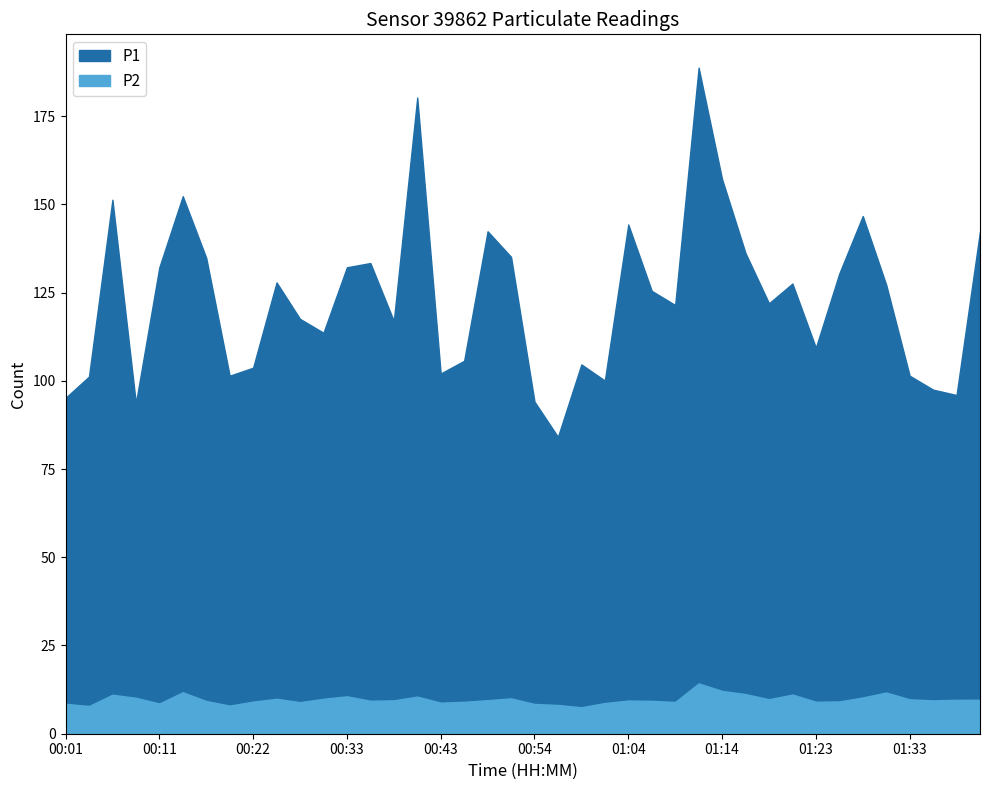

Count the number of data series in this chart.

2